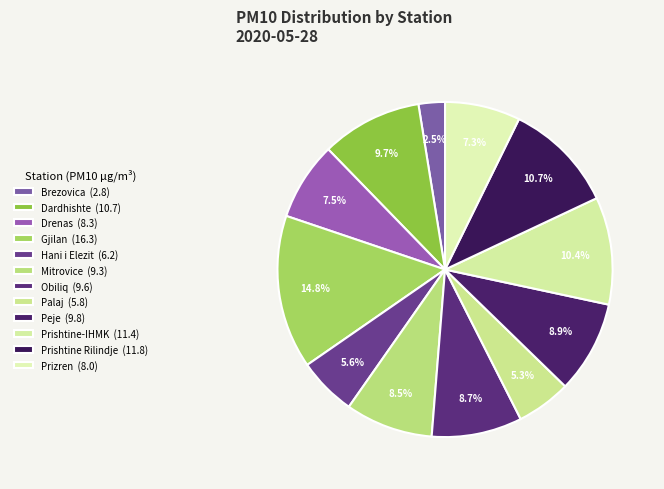

To the nearest percent, what portion does Hani i Elezit represent?

6%